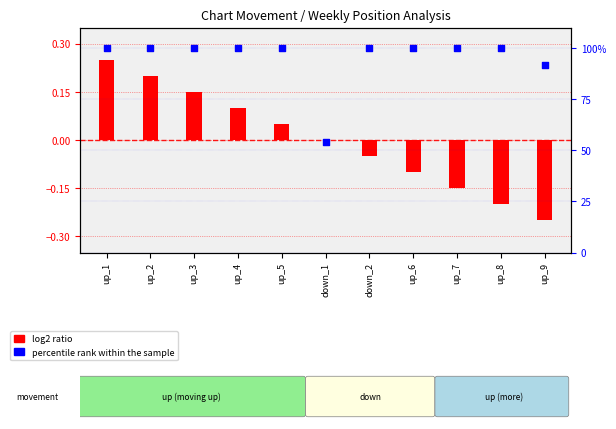

At which category is the sum across all series the highest?

up_1